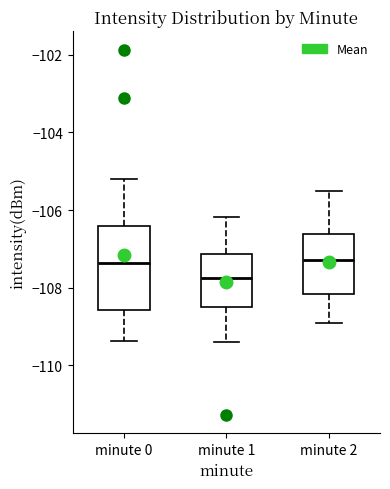

Reading left to right, read every box against the y-axis: the position of its median line, the range the box covers, and the ends of its whiskers. The values are not printed on the chart, so give them approximately, as read against the axis.

minute 0: median -107.4, box -108.6 to -106.4, whiskers -109.4 to -105.2
minute 1: median -107.8, box -108.4 to -107.2, whiskers -109.4 to -106.2
minute 2: median -107.2, box -108.2 to -106.6, whiskers -108.8 to -105.4